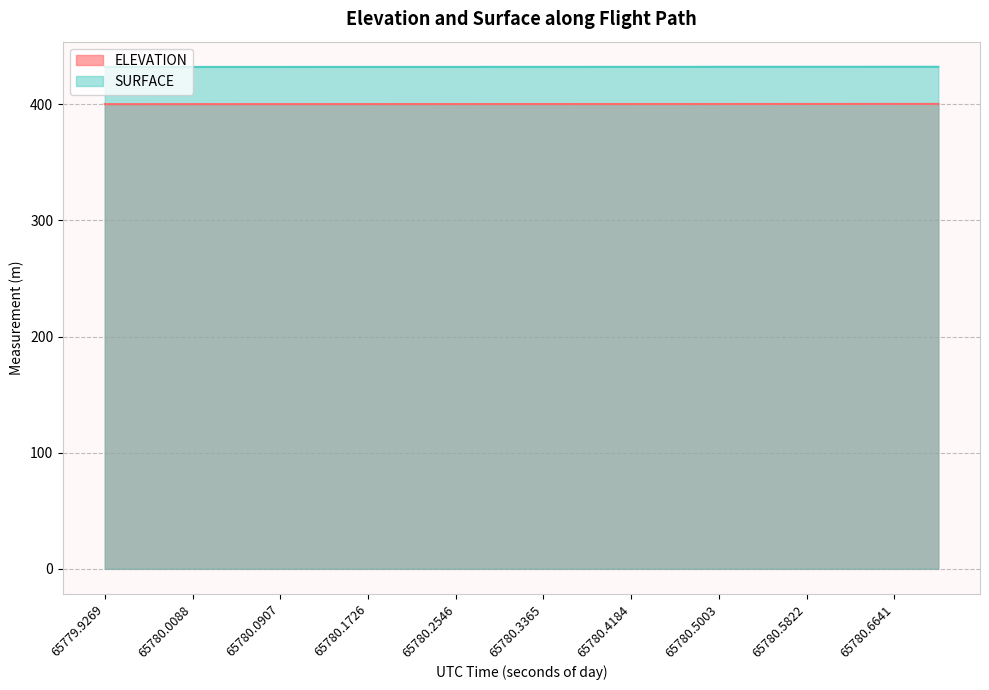

What is the difference between the second highest and second lowest values in the SURFACE series?

0.2